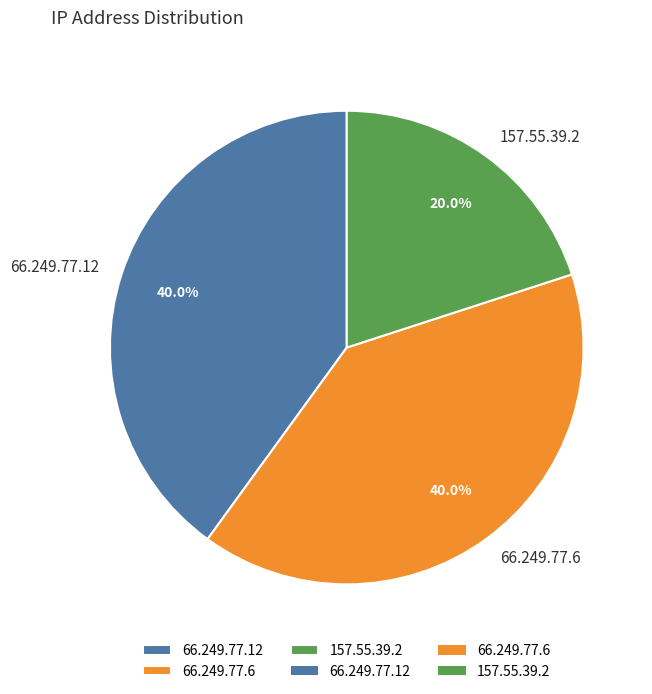

Which slice is the smallest?

157.55.39.2